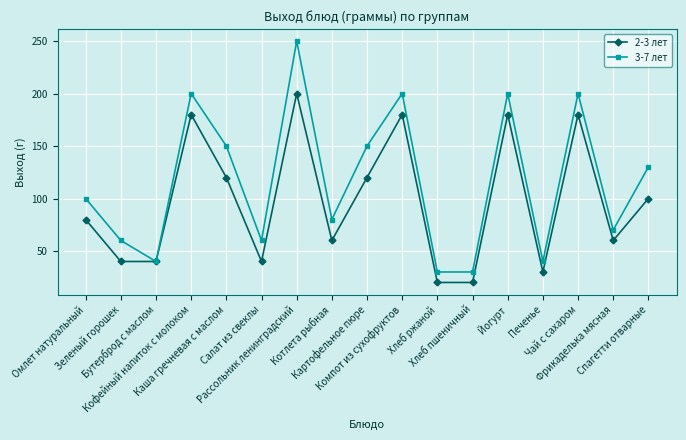

Between Хлеб ржаной and Чай с сахаром, which series saw the biggest shift?

3-7 лет